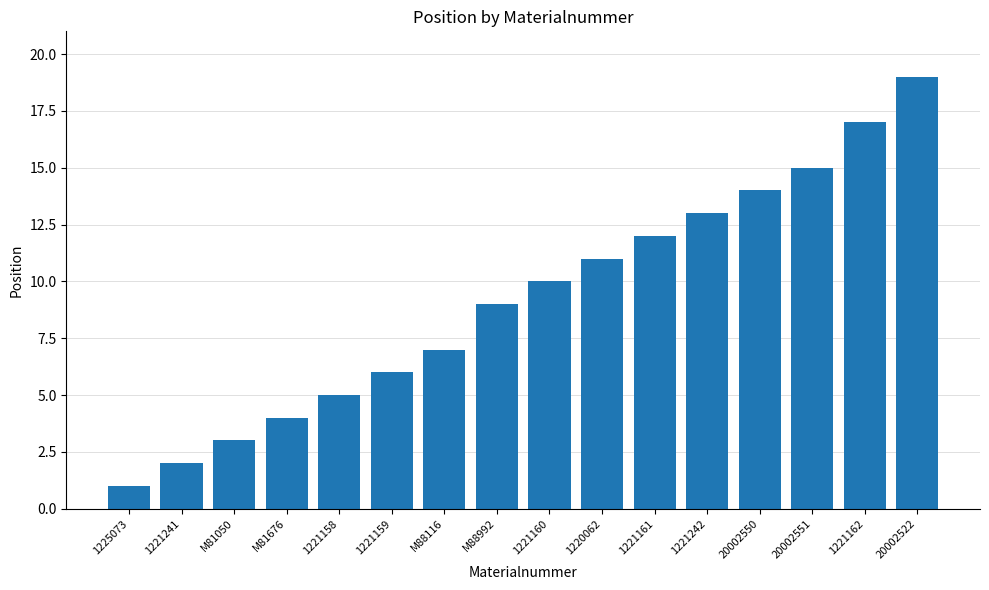

What is the minimum value shown in the chart?

1